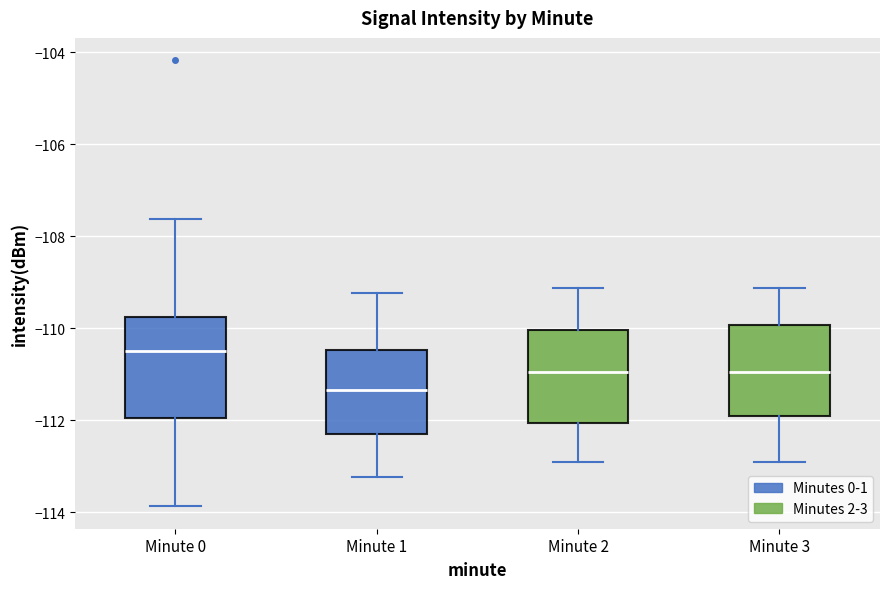

Where is the upper edge of the box for Minute 0 on the y-axis? The values are not printed on the chart, so give them approximately, as read against the axis.

-109.8